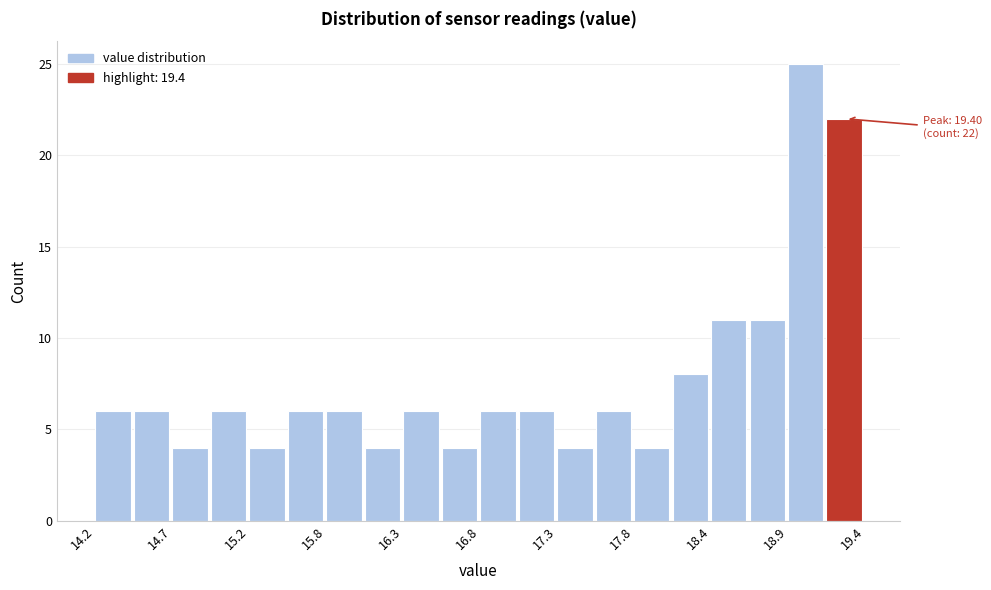

Around what value on the x-axis is the tallest bar? Give the approximate position of its centre, as read against the axis.

19.0